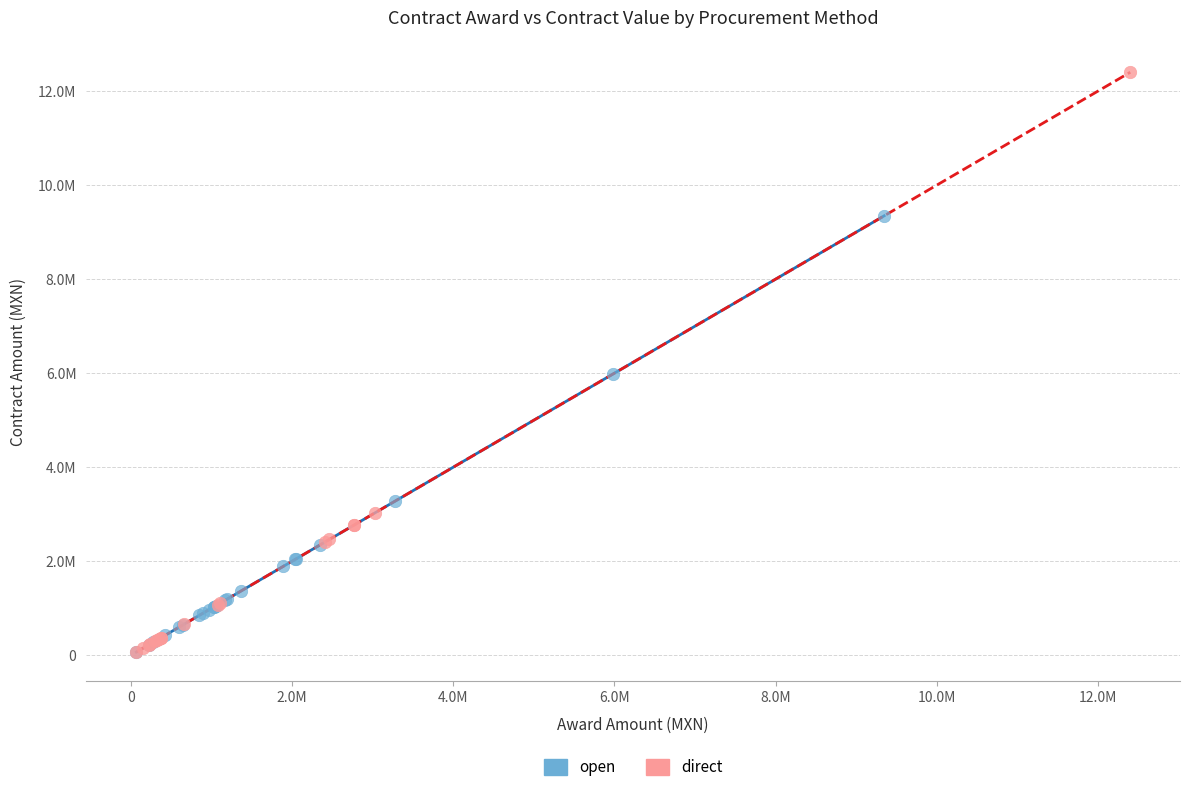

What are all the series names shown in the legend?

open, direct